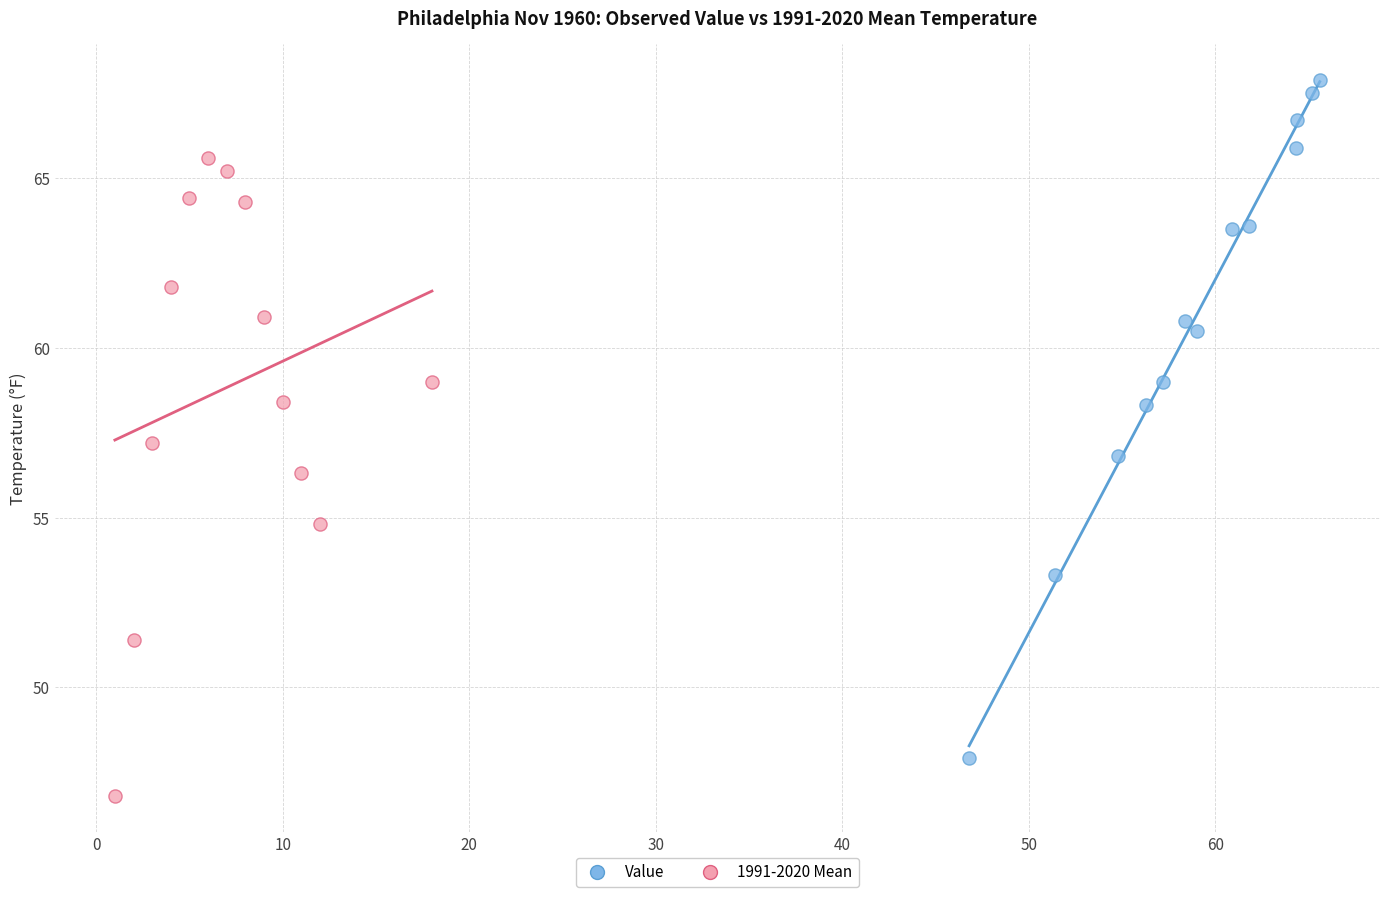

Which series reaches the maximum Y coordinate?

Value